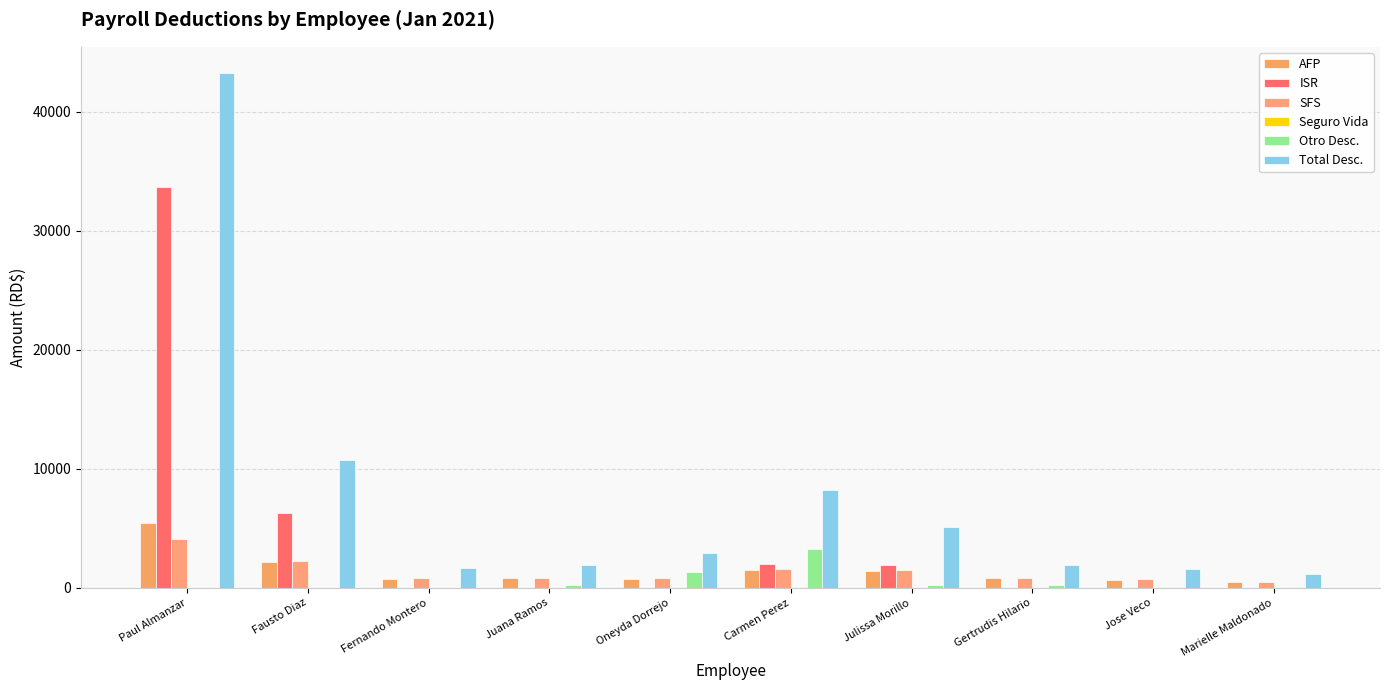

At which label does Total Desc. first exceed 2922?

Paul Almanzar